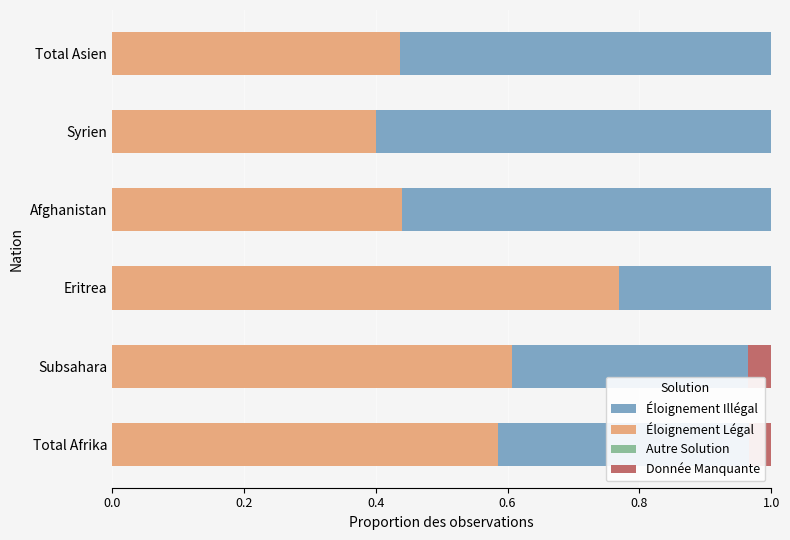

True or false: Éloignement Légal has a value of 0.3 at Subsahara.

False